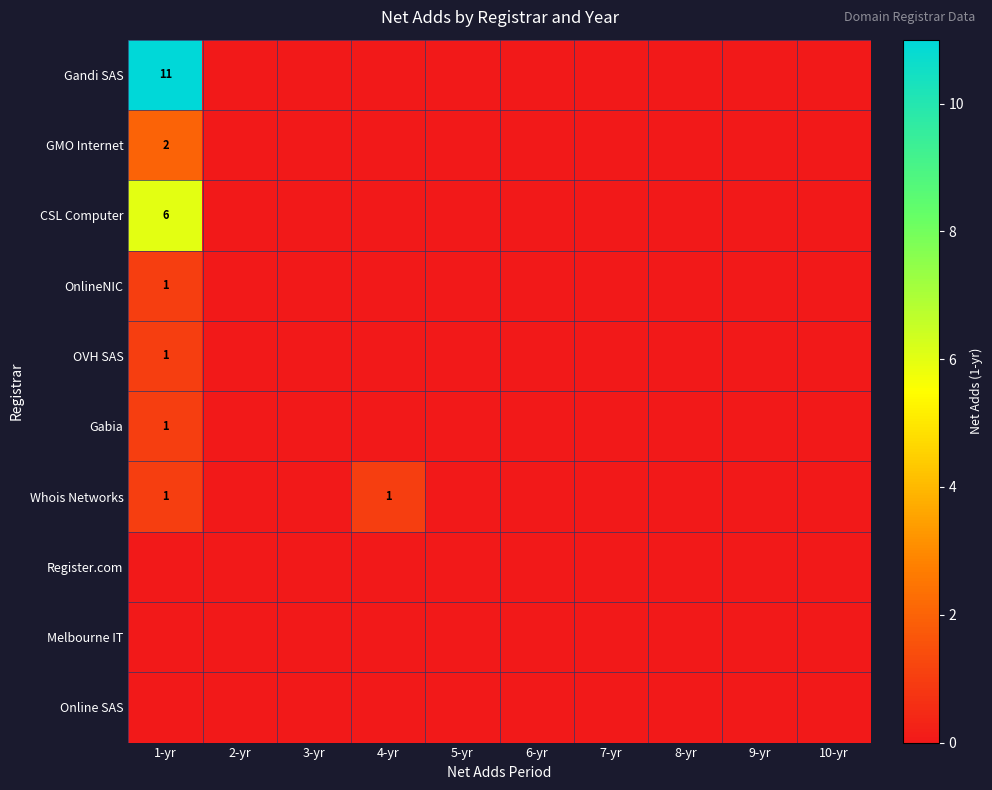

True or false: Whois Networks has a value of 0 at 8-yr.

True